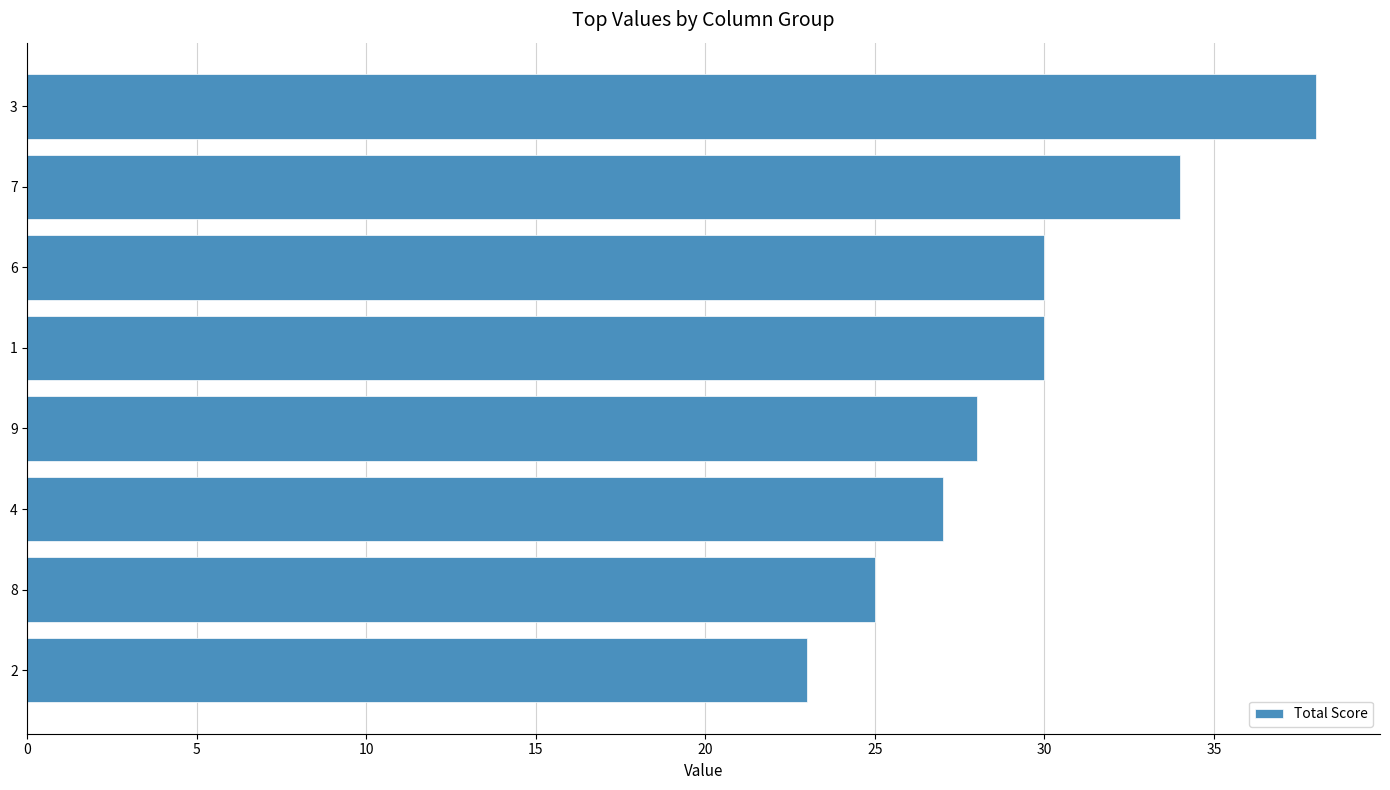

How many categories are shown in the chart?

8